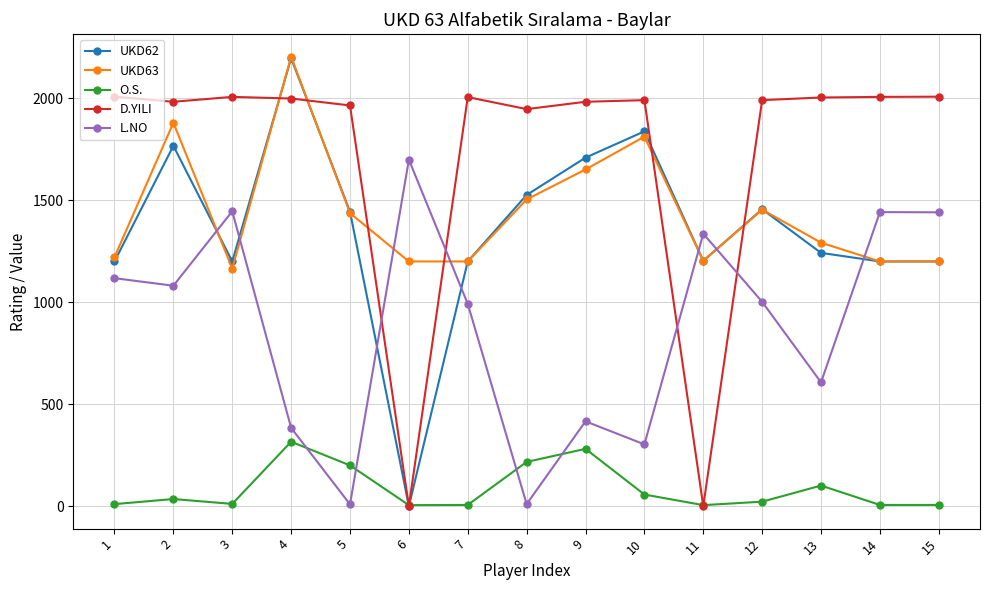

After their last crossing, which series has the higher values: UKD62 or O.S.?

UKD62